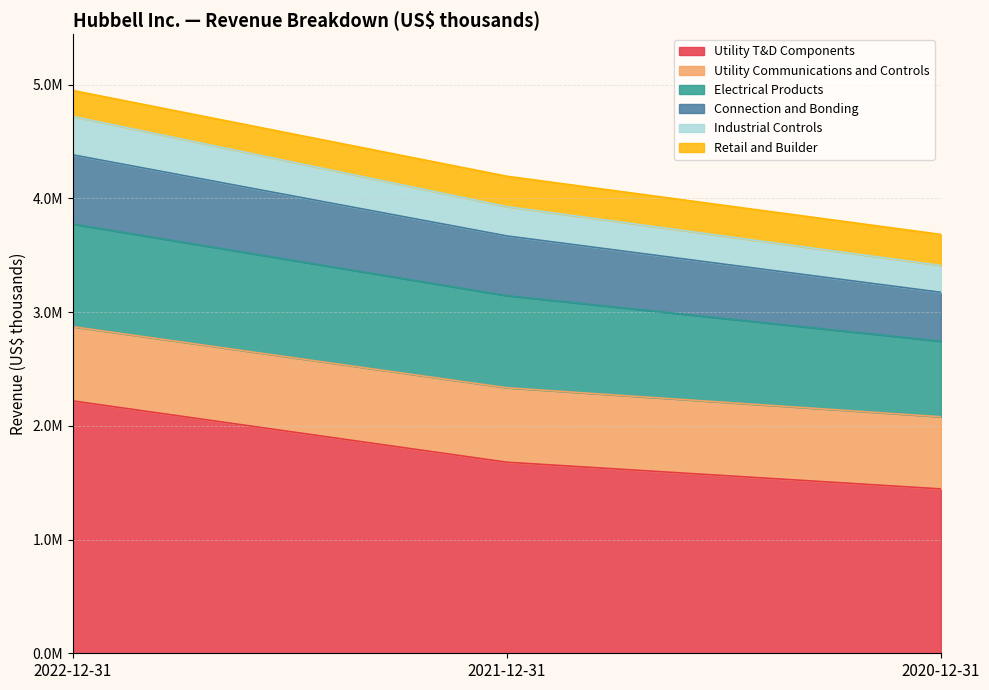

Does the chart have visible grid lines?

Yes